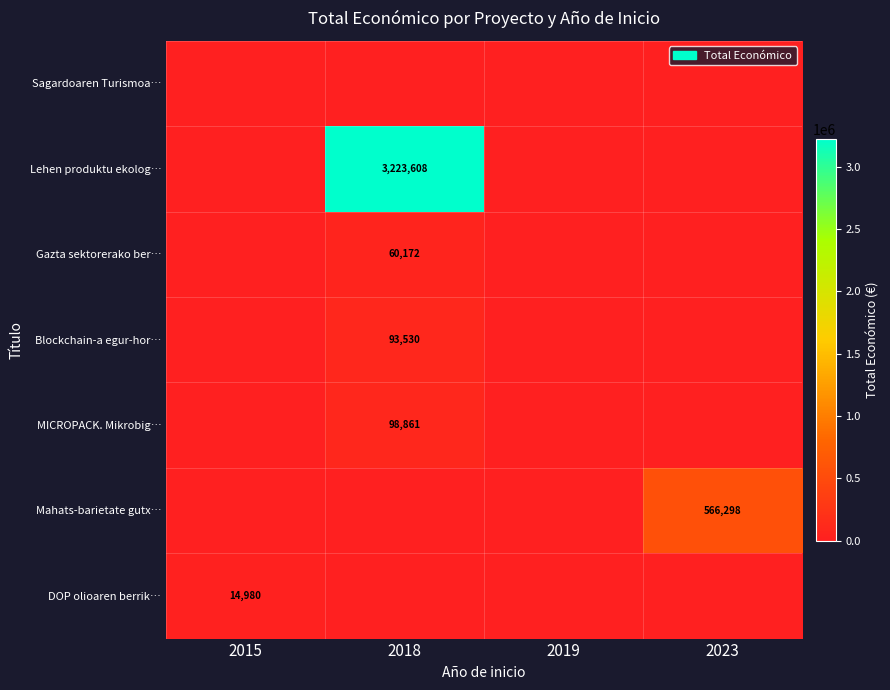

The value of Lehen produktu ekolog… at 2018 is 4878998. True or false?

False